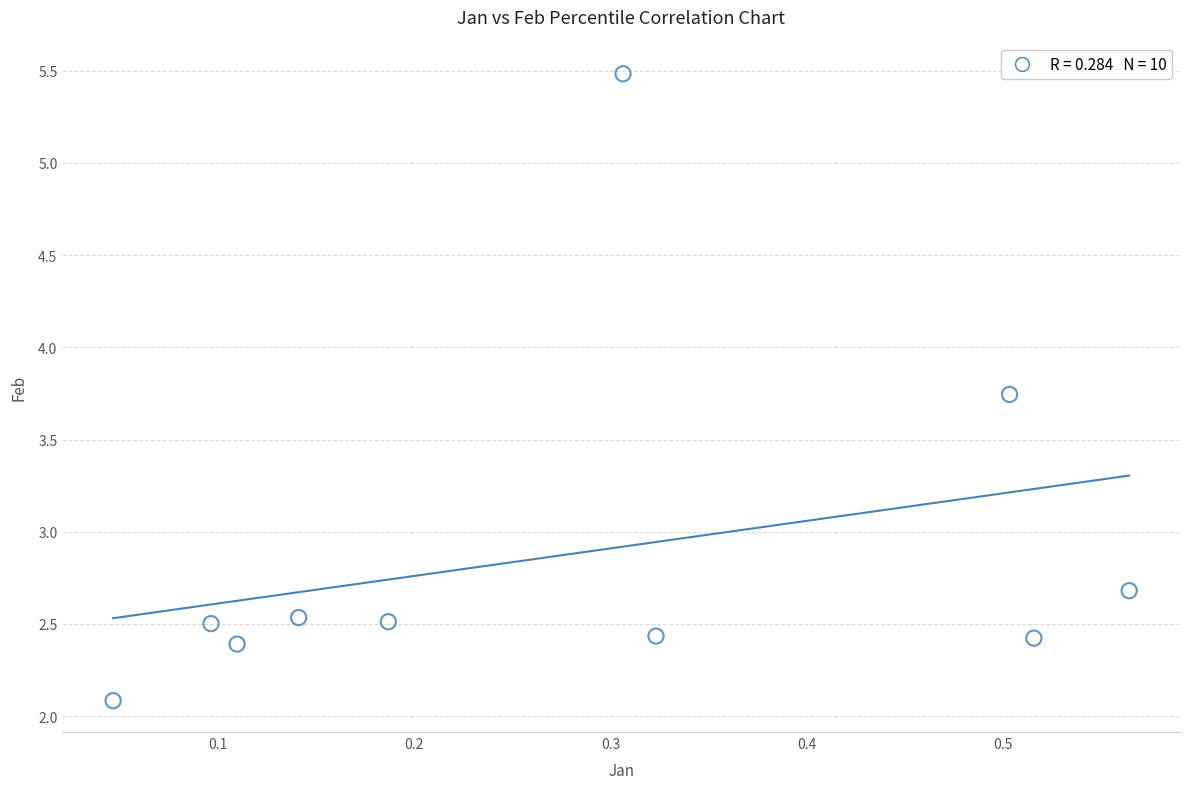

What Y value in the scatter plot is closest to 3?

2.7